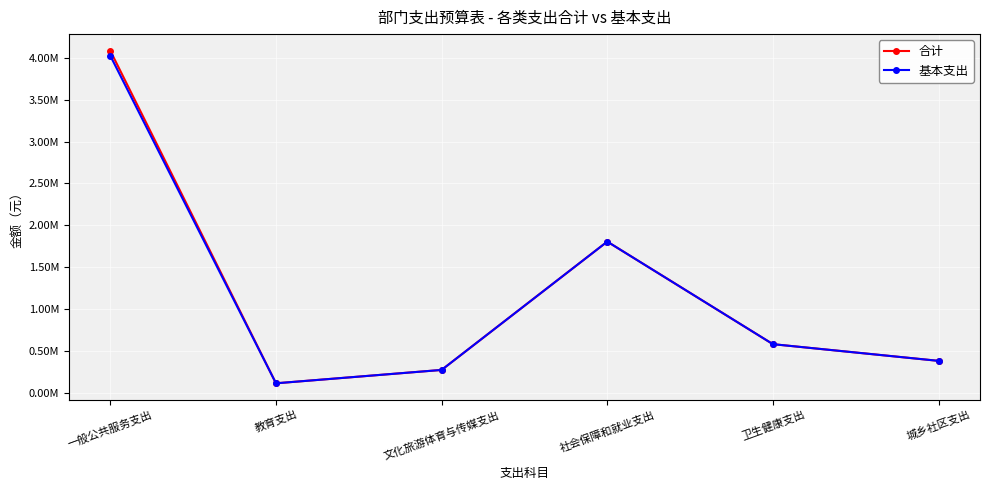

At which label does 合计 first exceed 585817?

一般公共服务支出